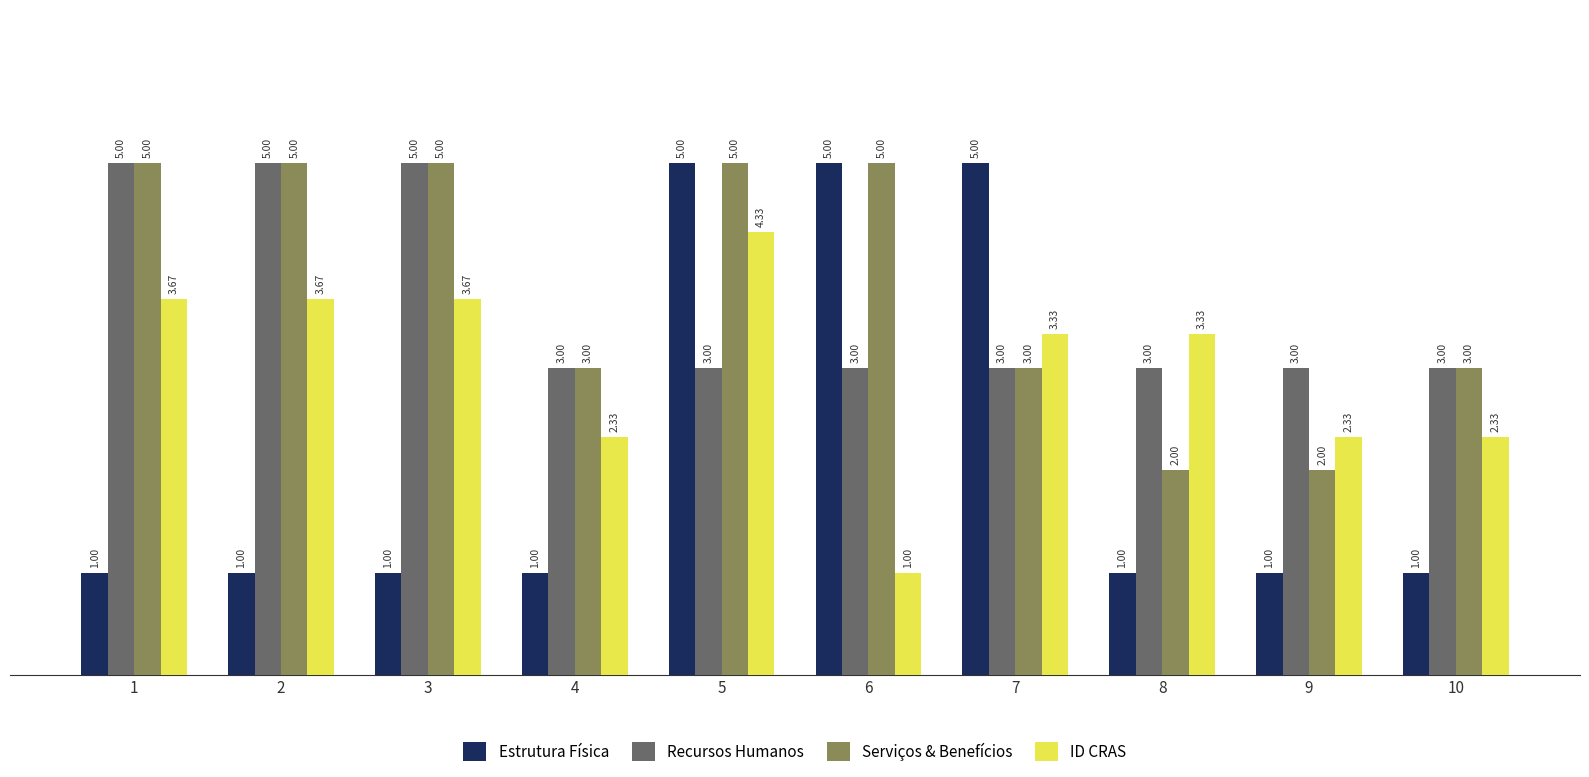

Count the Recursos Humanos values in the range 3 to 5.

10